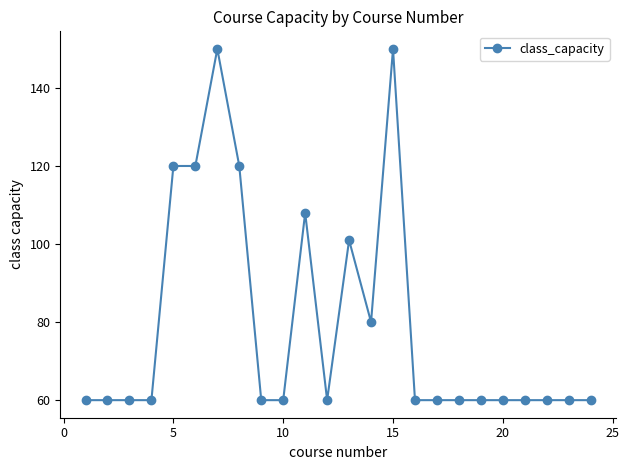

What is the difference between the second highest and minimum values?

90